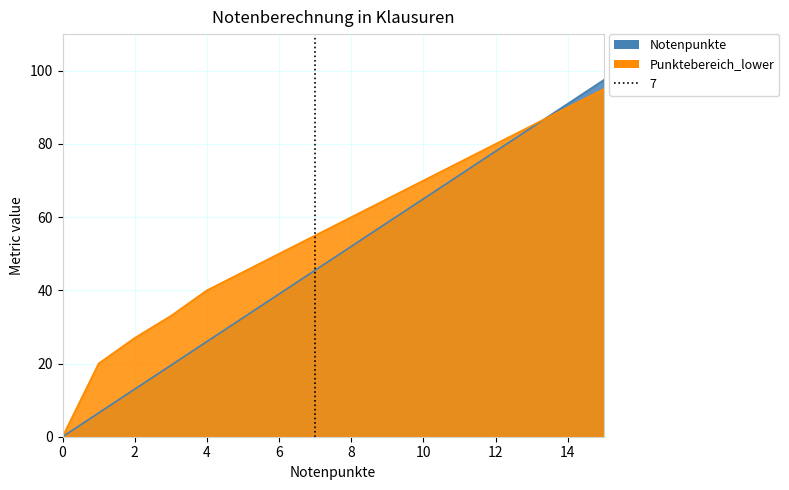

The Punktebereich_lower series shows 0.0 at 0. True or false?

True